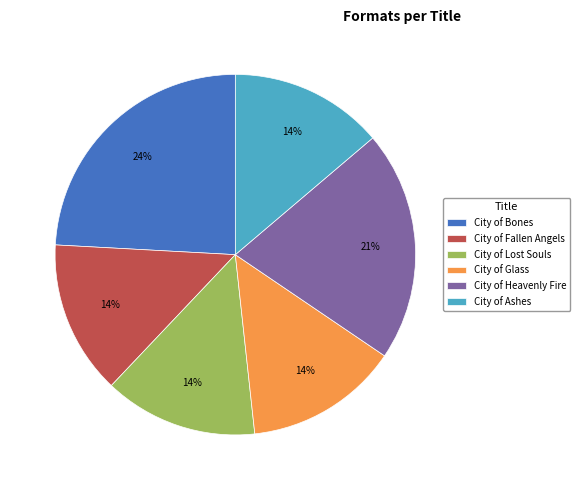

Which has a higher value, City of Lost Souls or City of Heavenly Fire?

City of Heavenly Fire